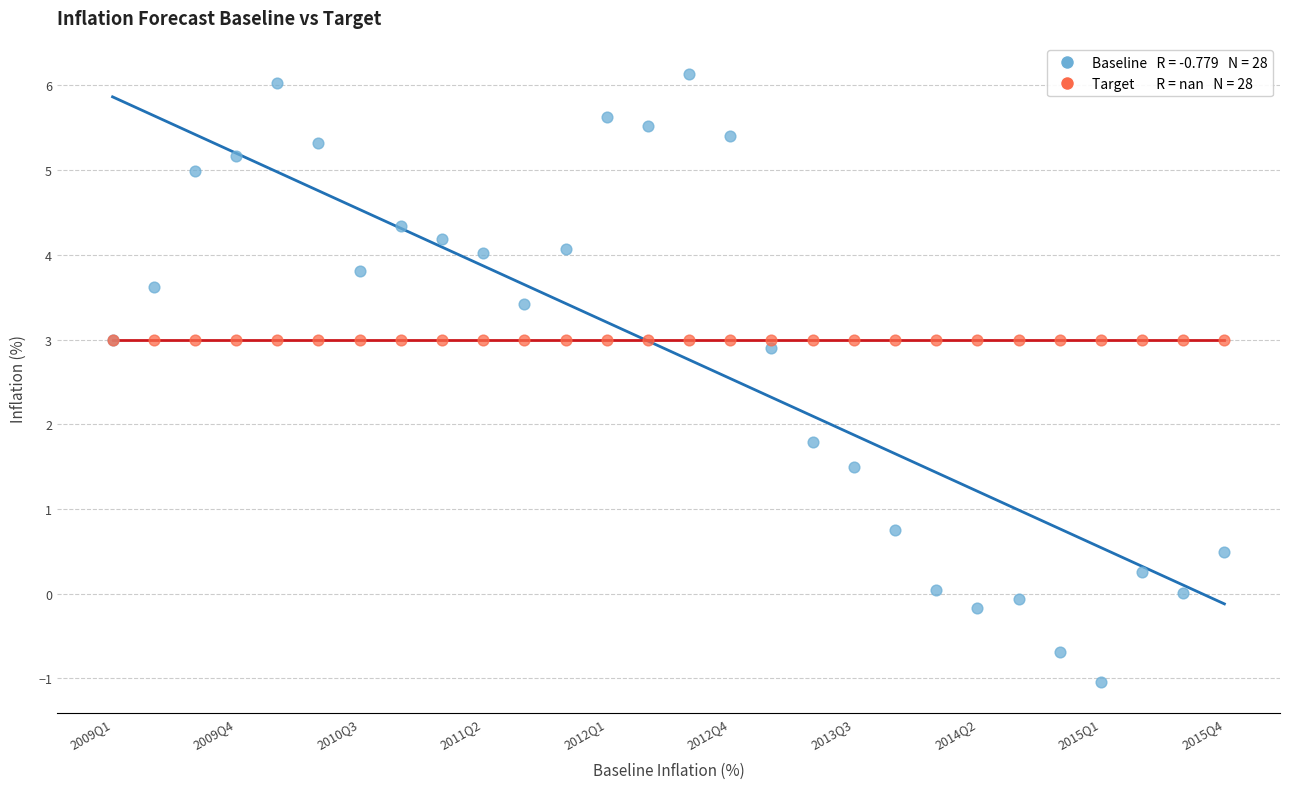

Across all series, what Y value is closest to 2?

1.8